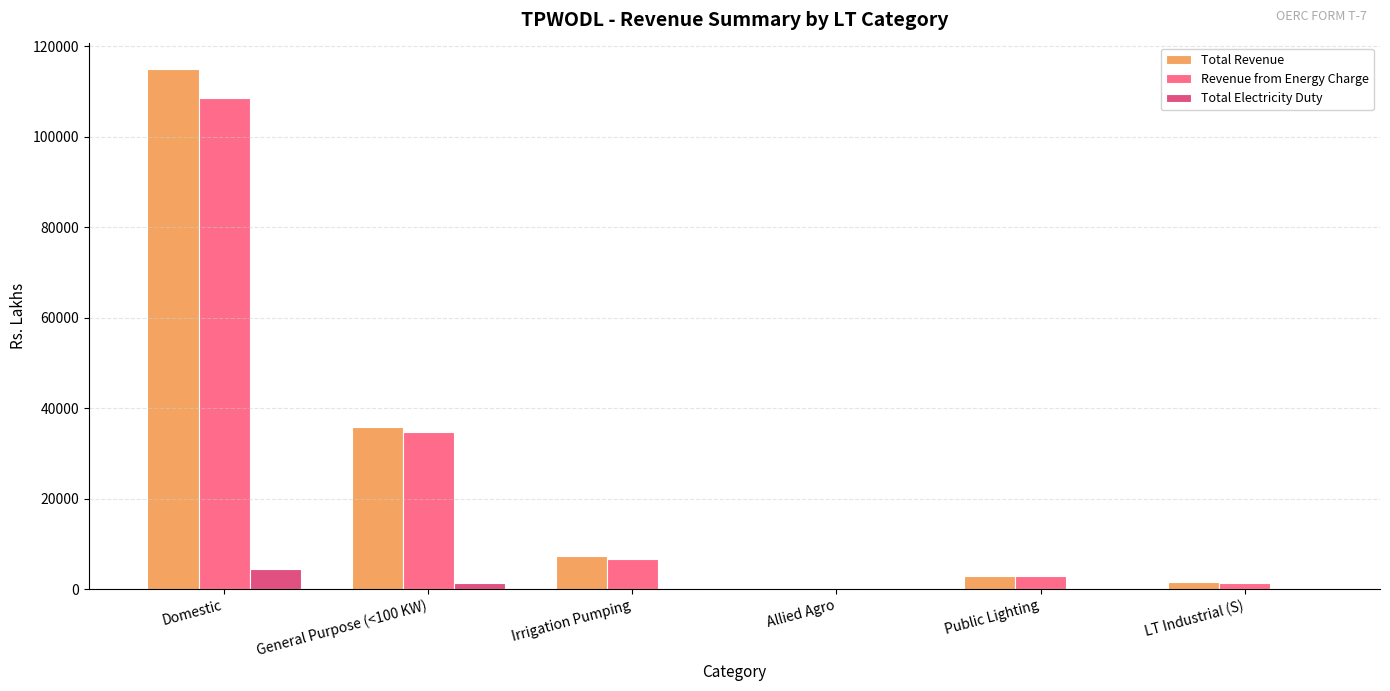

How many groups of bars are there?

6